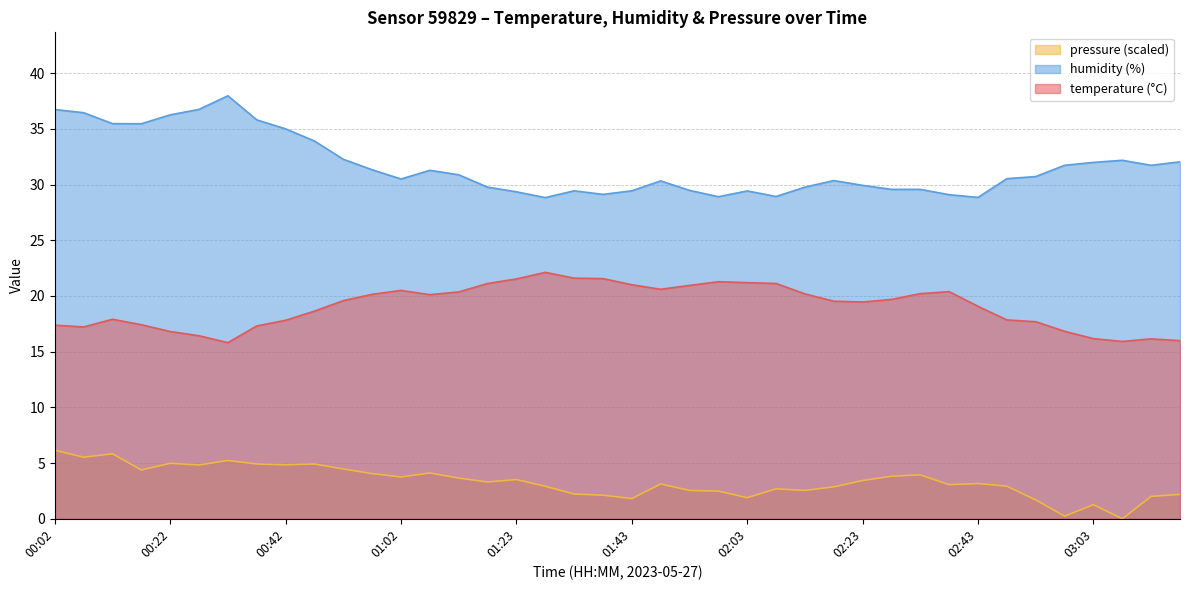

The value of temperature at 02:28 is 19.7. True or false?

True